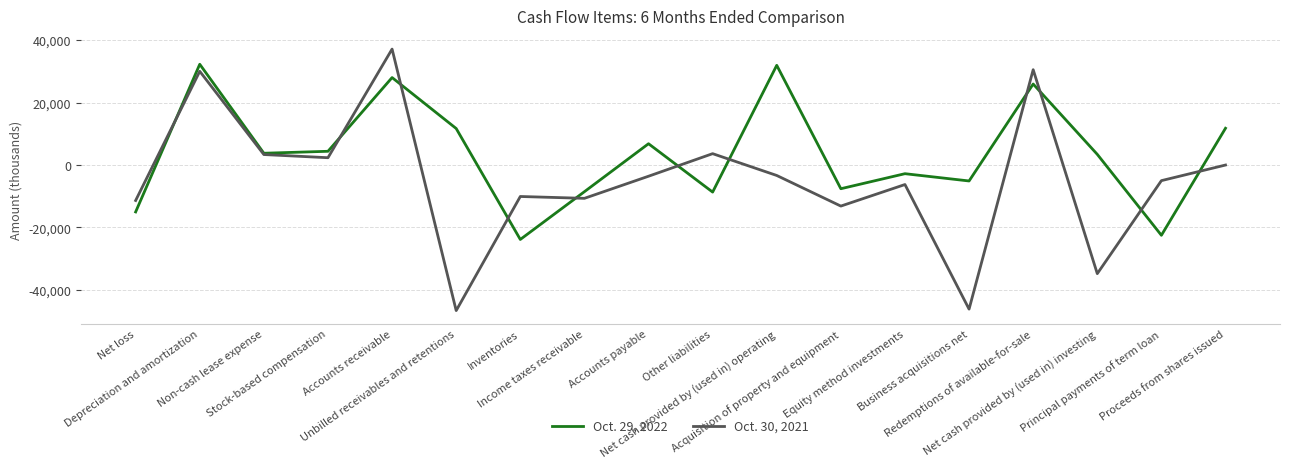

What is the minimum value shown in the chart?

-46619